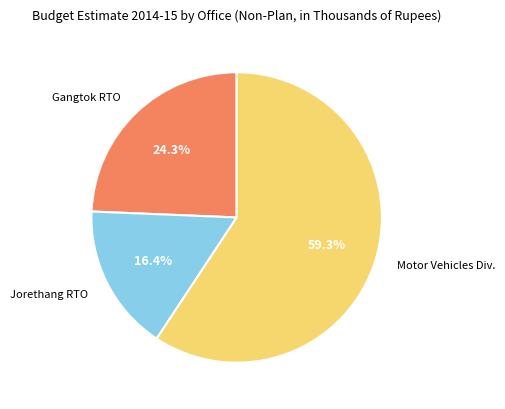

Is there any slice that represents more than half of the pie?

Yes